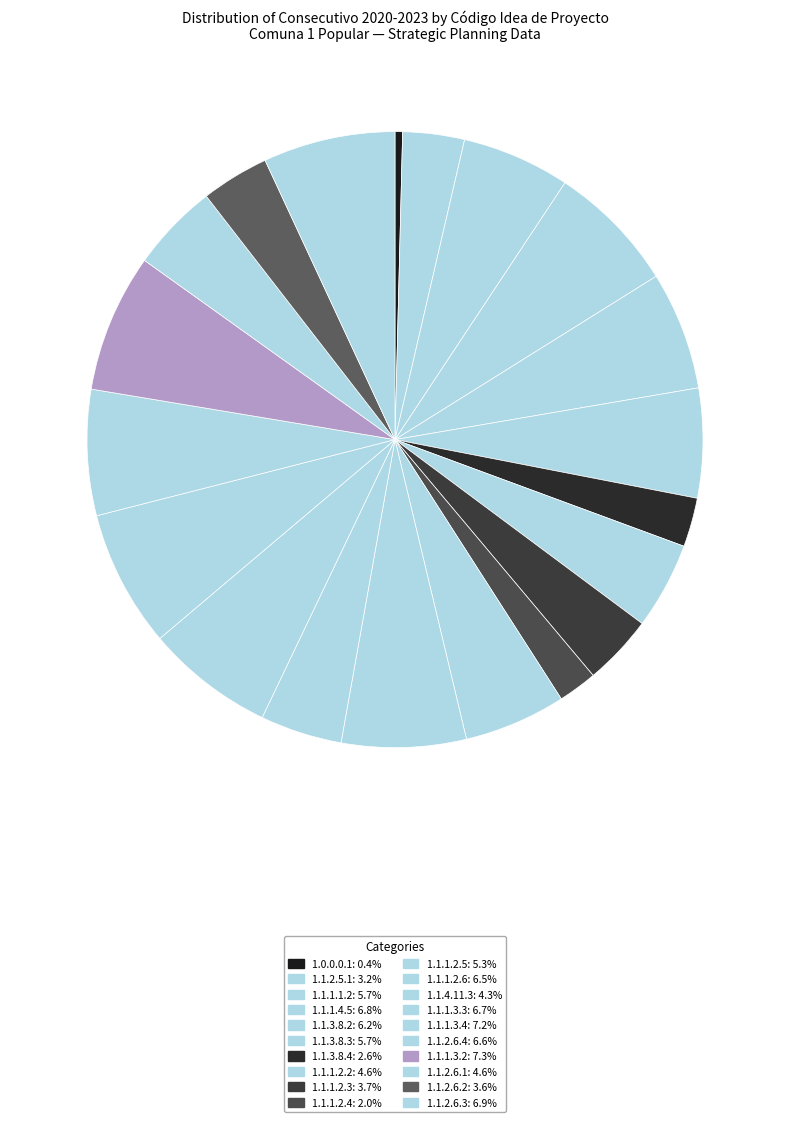

Count the number of slices in the pie.

20